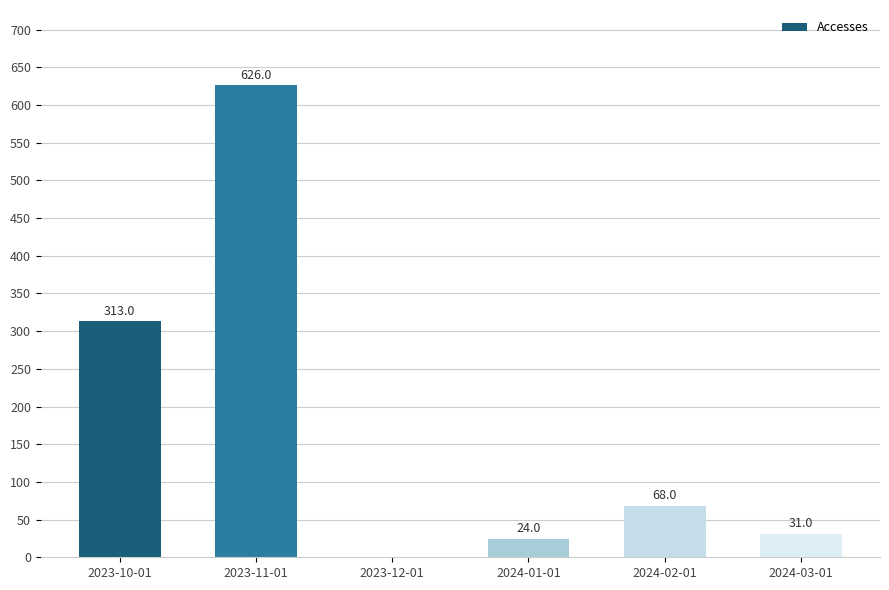

Reading left to right, transcribe all the data shown in this chart.

2023-10-01=313	2023-11-01=626	2023-12-01=0	2024-01-01=24	2024-02-01=68	2024-03-01=31